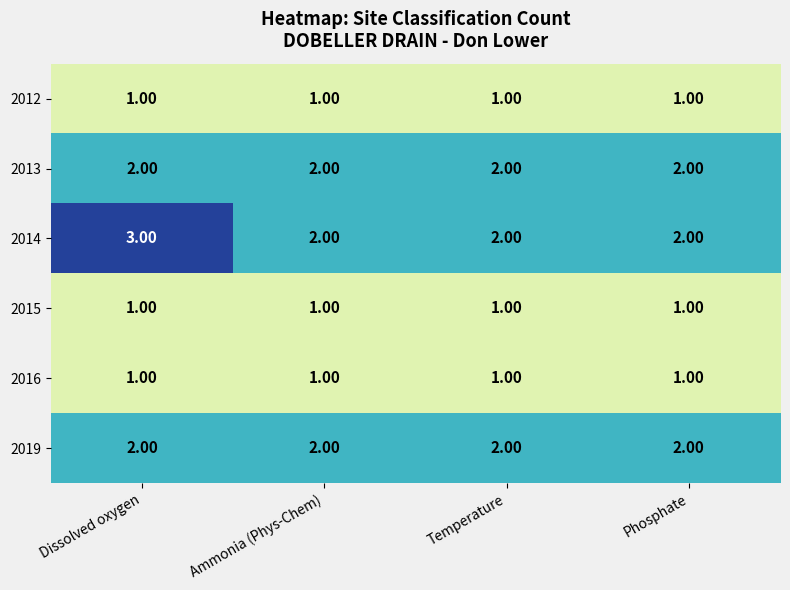

Which series has the widest spread of values?

2014